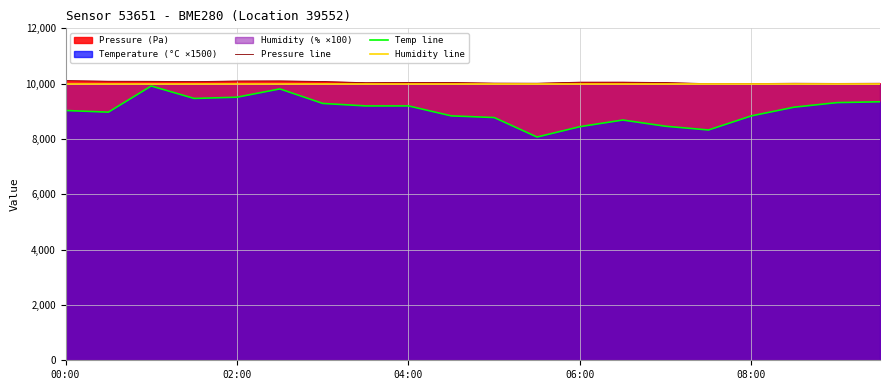

What is the sum of all Pressure line values?

200976.5